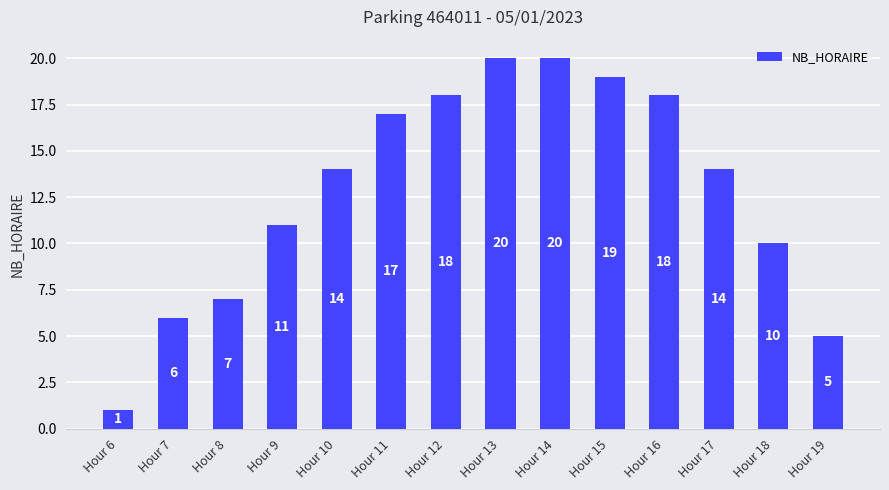

Read the value at Hour 16.

18